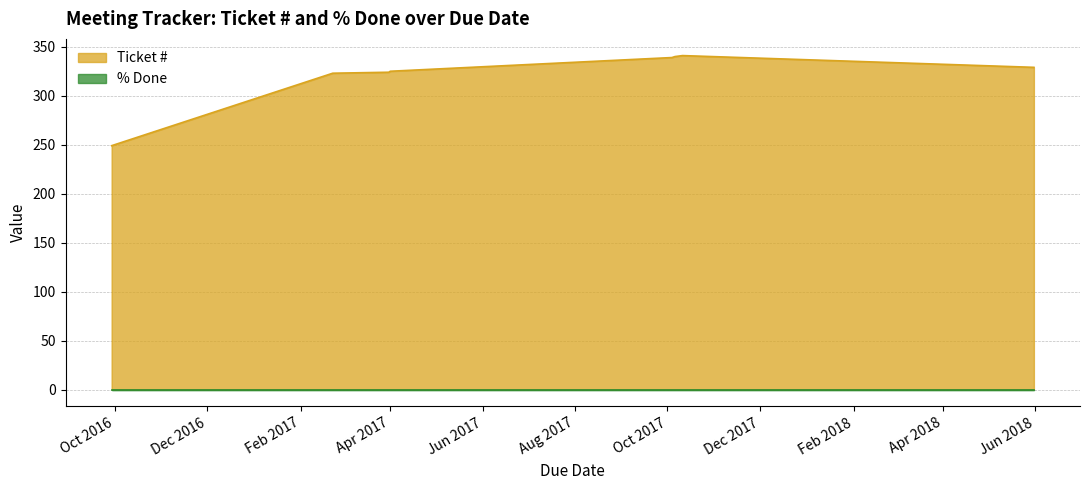

What is the difference between the second highest and minimum values in the Ticket # series?

91